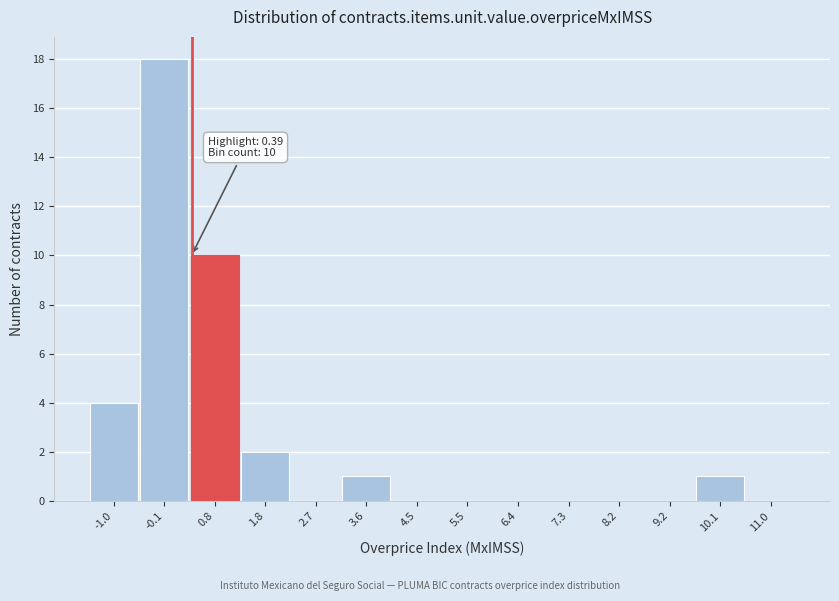

Over which range of the x-axis is the bar tallest?

-0.6 to 0.4